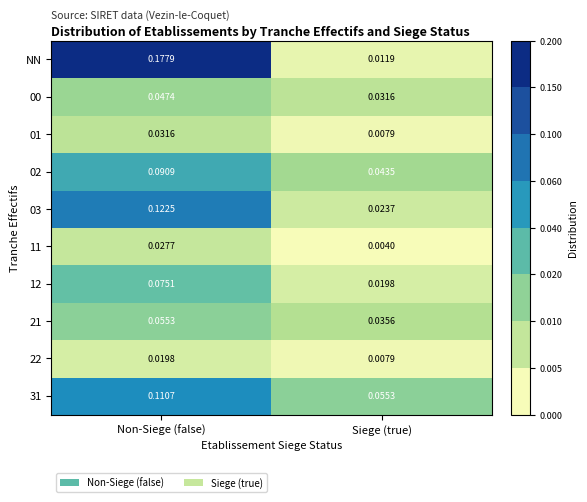

Which series changed the most between Non-Siege (false) and Siege (true)?

NN